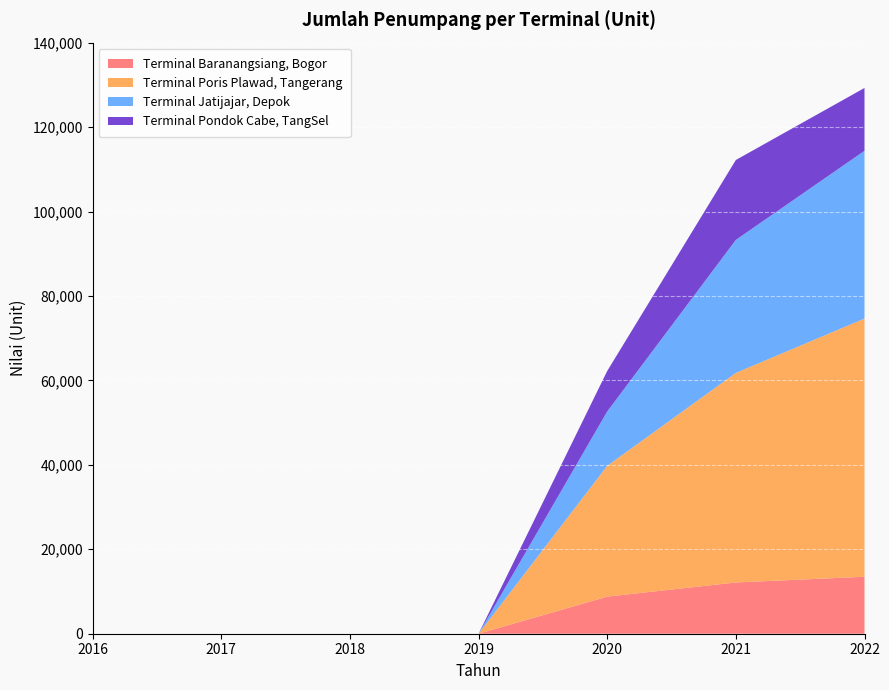

Reading right to left, what are all the values shown in this chart?

Terminal Baranangsiang, Bogor: 2022=13495	2021=12139	2020=8786	2019=0	2018=0	2017=0	2016=0
Terminal Poris Plawad, Tangerang: 2022=61150	2021=49640	2020=30981	2019=0	2018=0	2017=0	2016=0
Terminal Jatijajar, Depok: 2022=39733	2021=31496	2020=12871	2019=0	2018=0	2017=0	2016=0
Terminal Pondok Cabe, TangSel: 2022=14880	2021=18928	2020=9588	2019=0	2018=0	2017=0	2016=0